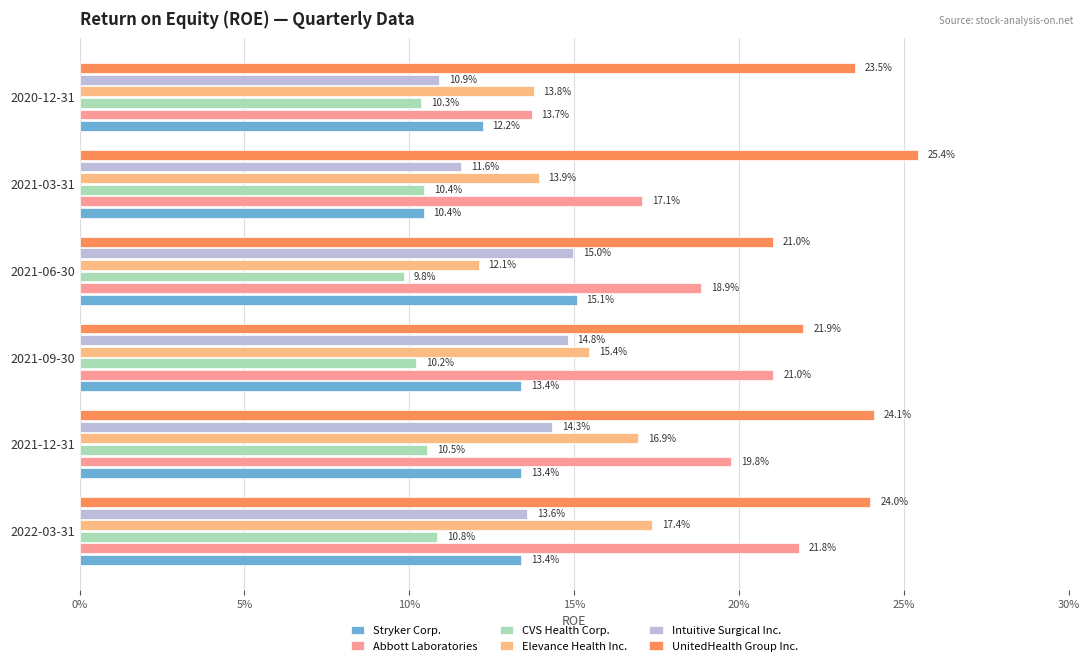

What is the lowest value of the UnitedHealth Group Inc. series?

0.2